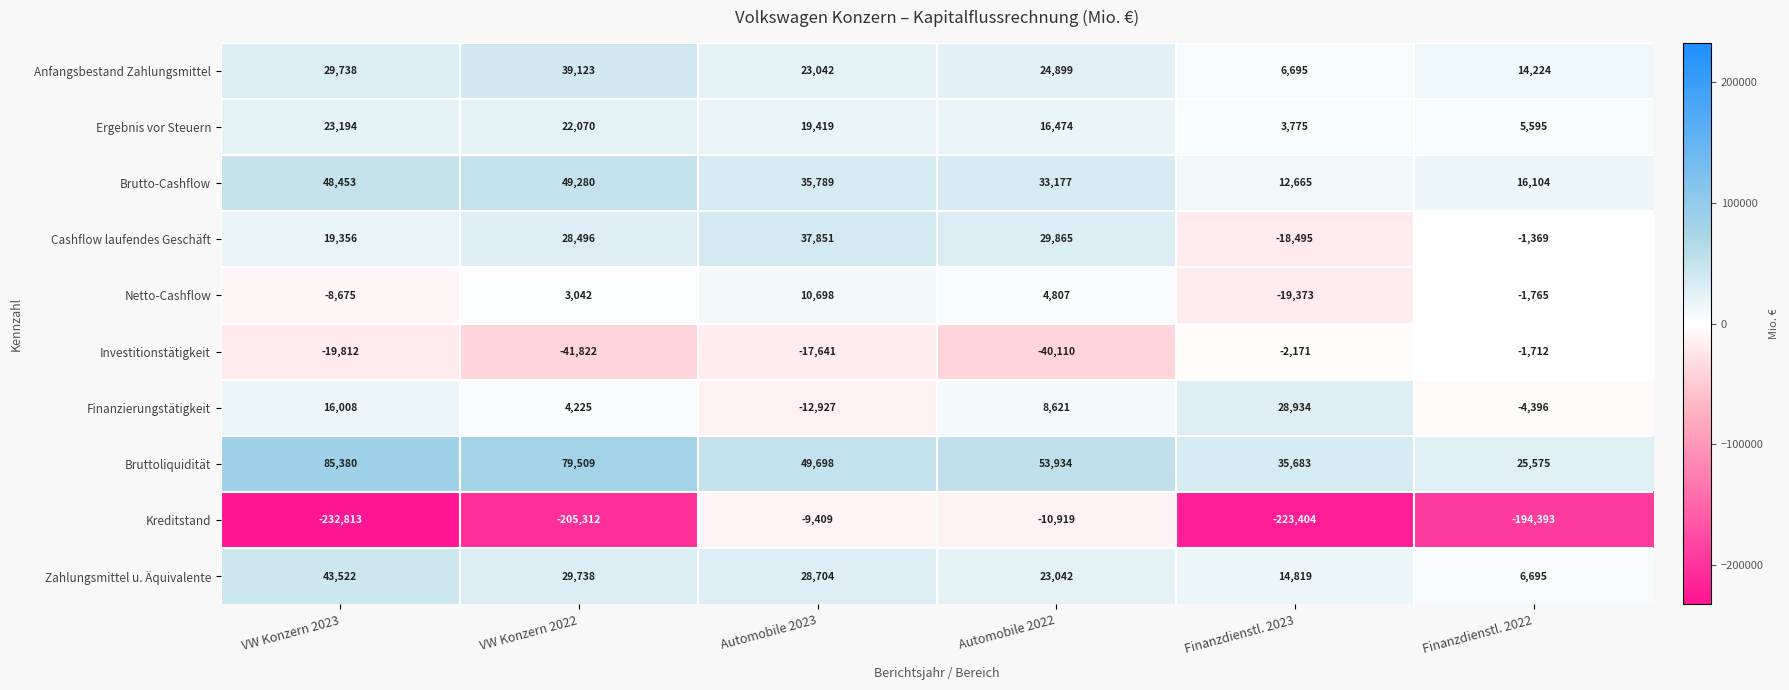

What is the difference between the maximum and second lowest values in the Finanzierungstätigkeit series?

33330